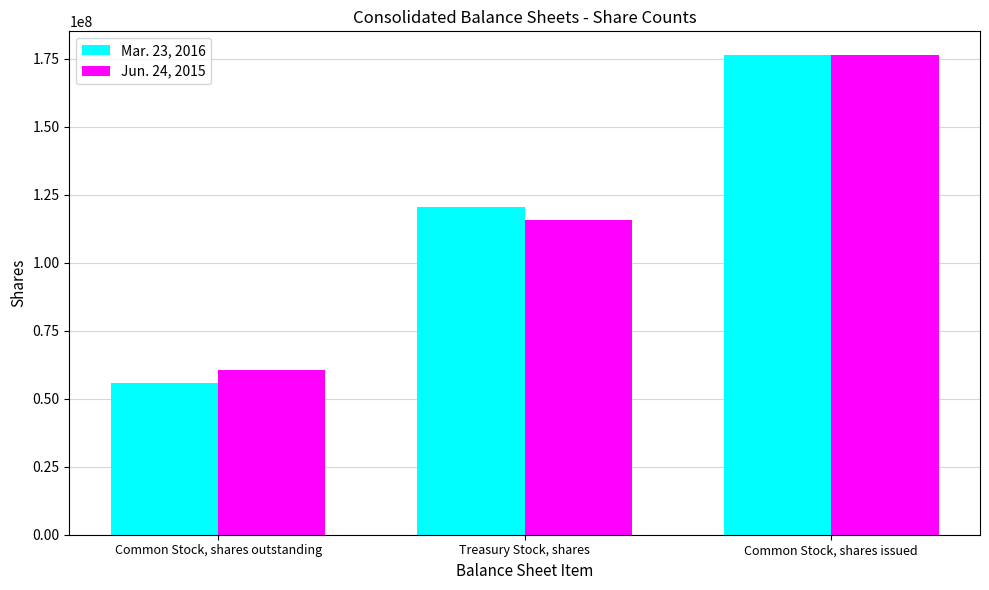

Which category has the lowest value across all series?

Common Stock, shares outstanding